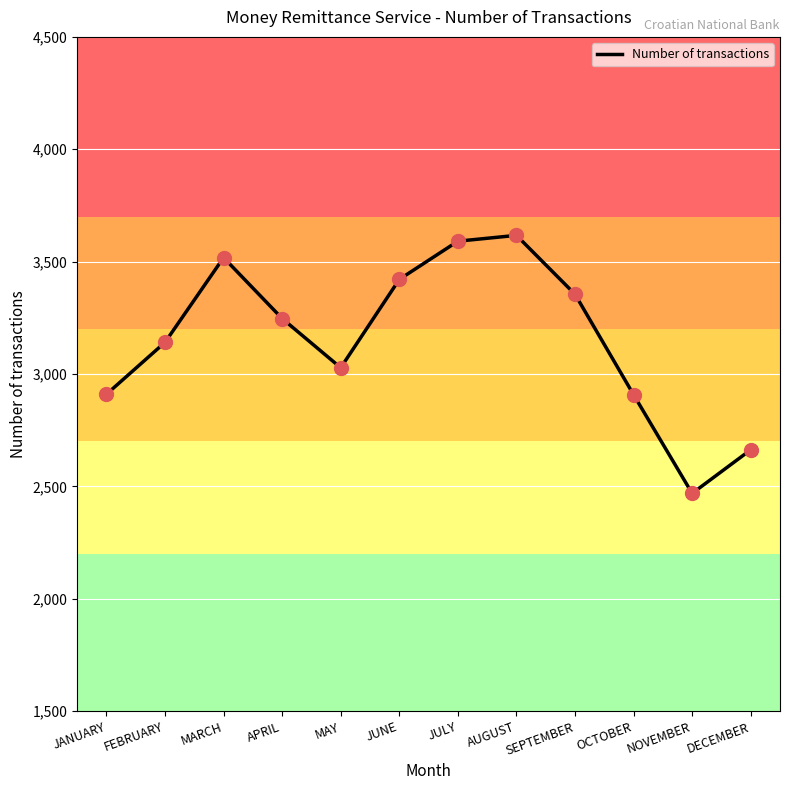

At which category does the data reach its first local valley?

MAY